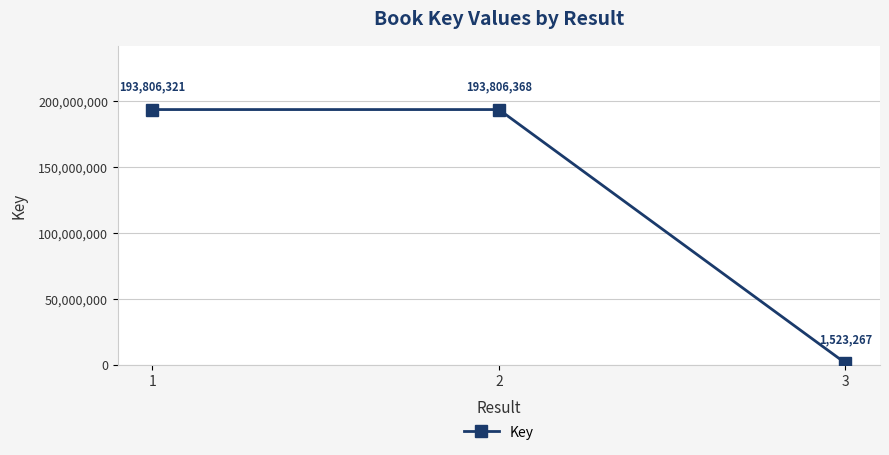

What is the difference between the values at 2 and 3?

192283101